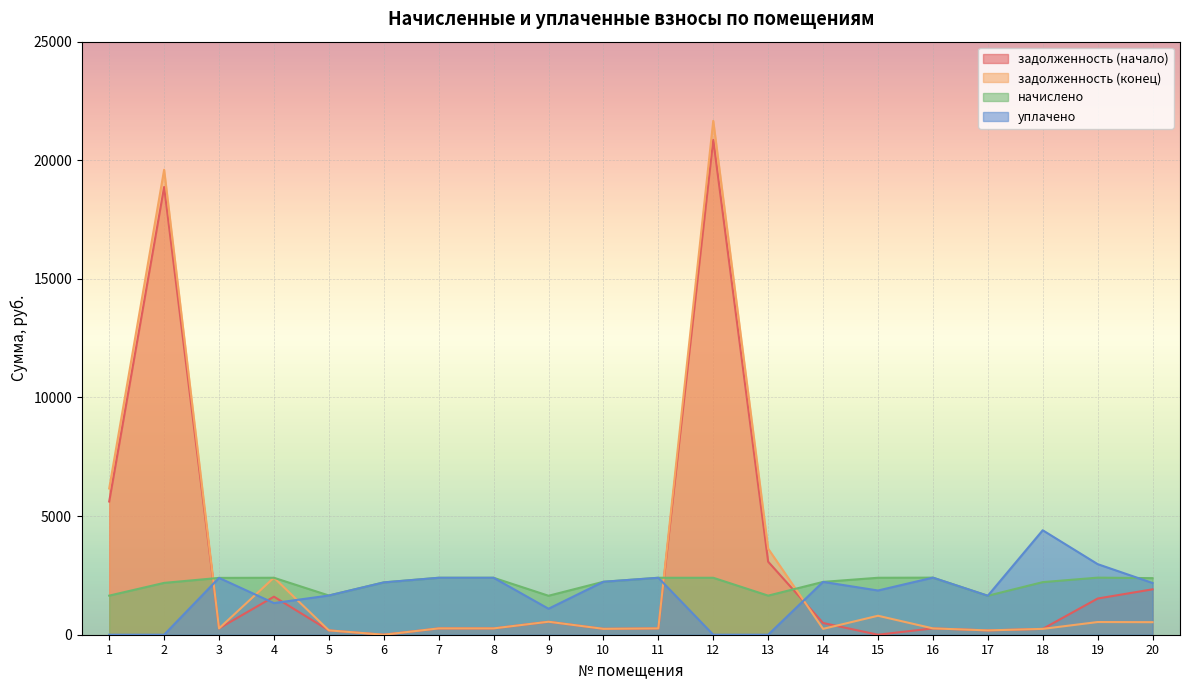

At which label is начислено closest to 2024?

2